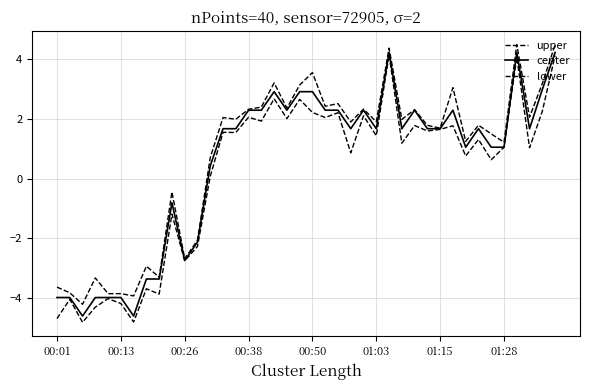

What is the sum of all upper values?

30.0